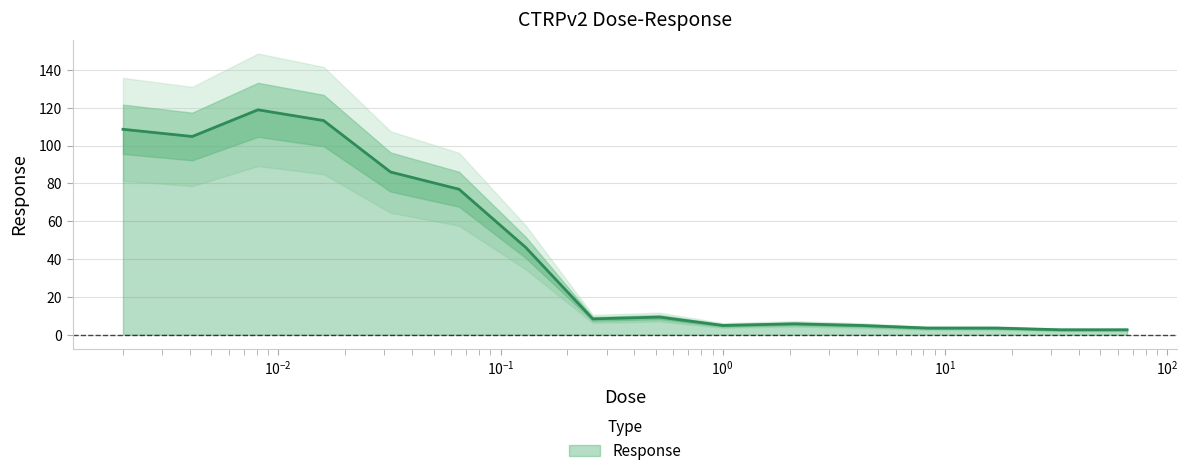

How many values are below 9?

8